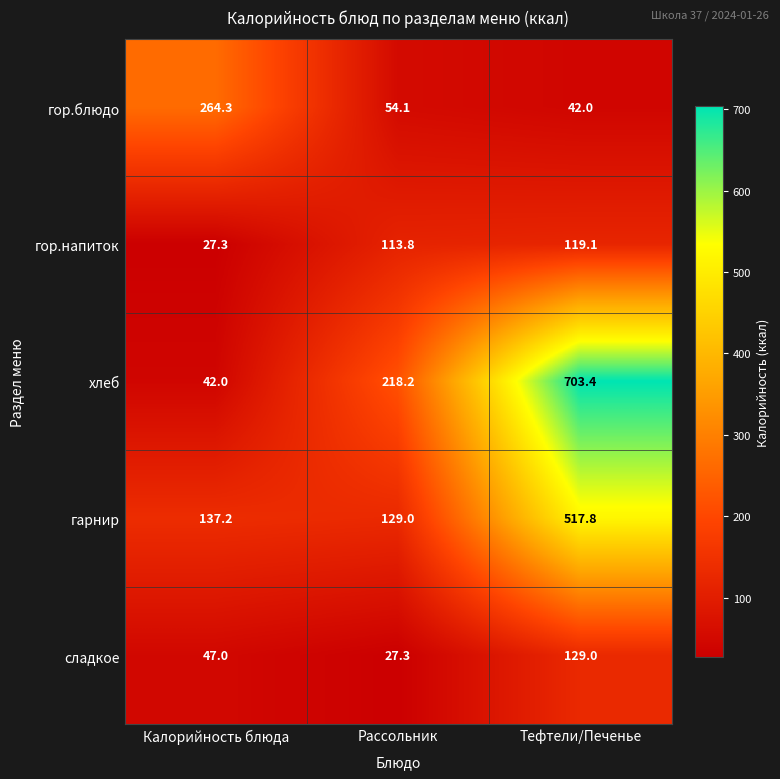

At which label does хлеб reach its peak?

Тефтели/Печенье